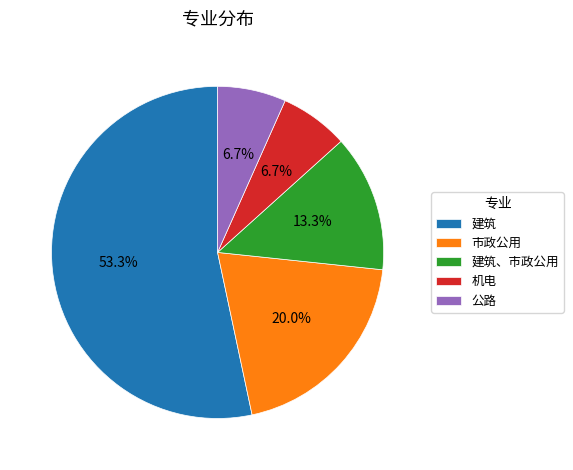

What percentage is the 建筑 slice, to the nearest percent?

53%